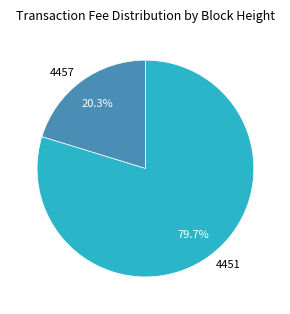

How much of the chart is everything except 4451?

20.3%